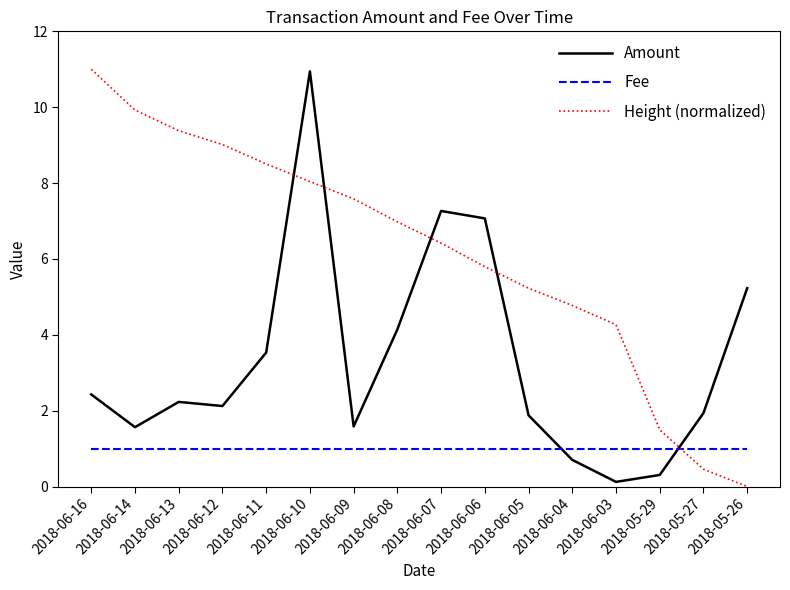

At how many categories does at least one series exceed 0?

16